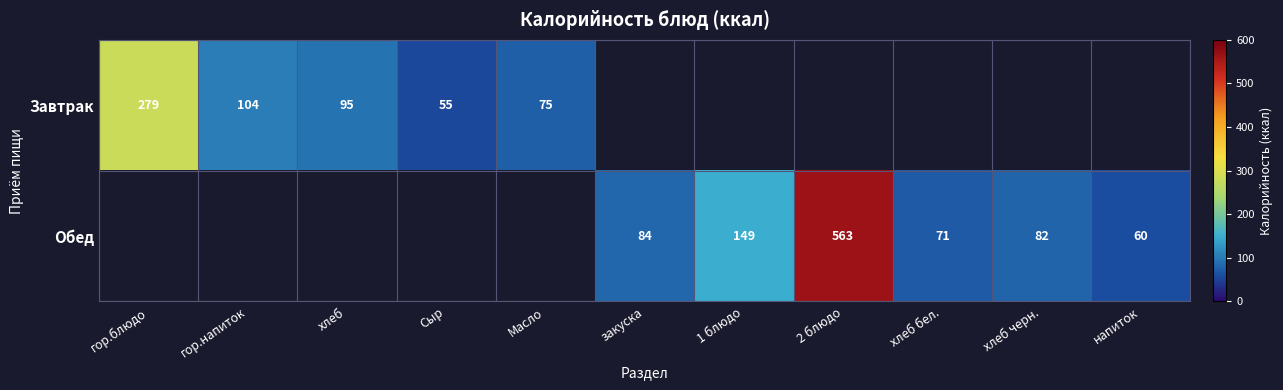

True or false: Обед has a value of 31 at напиток.

False